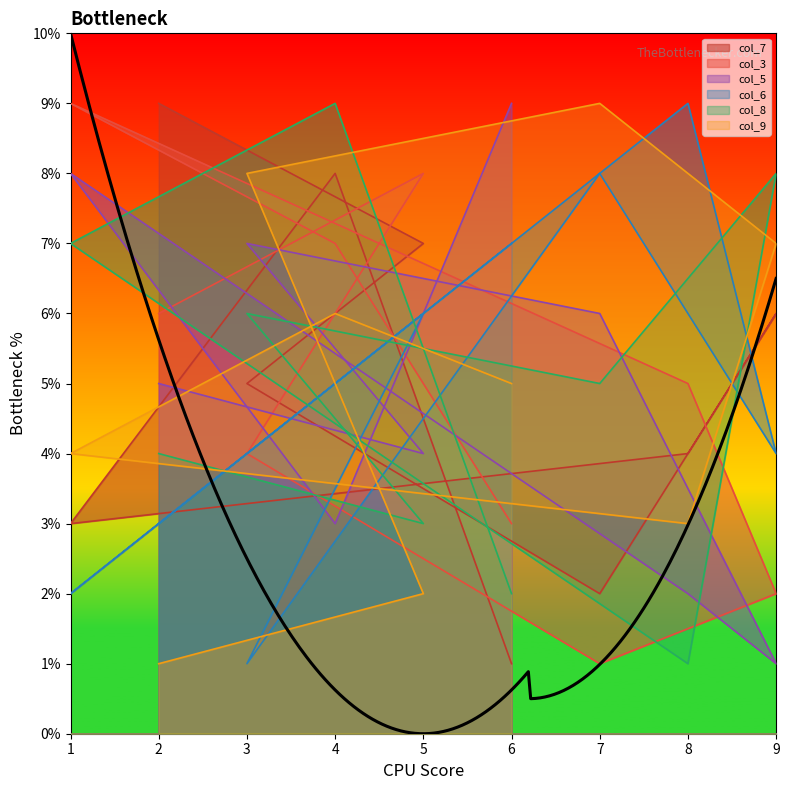

True or false: col_8 has more than 2 interior local peaks.

True